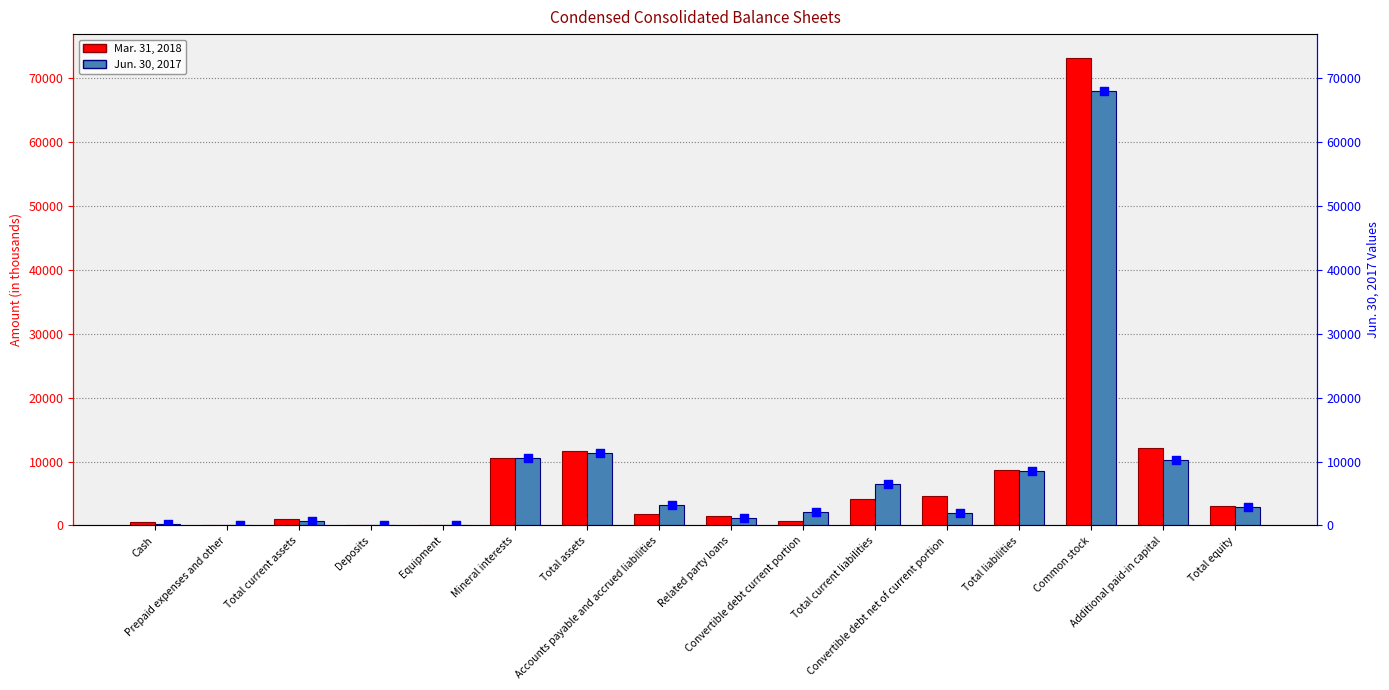

Which series reaches the minimum Y coordinate?

Mar. 31, 2018